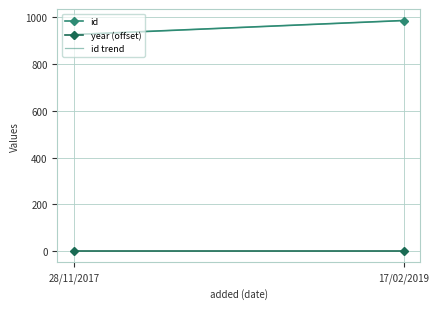

Reading right to left, extract all data points from this chart.

id: 987	927
year: 1998	1998